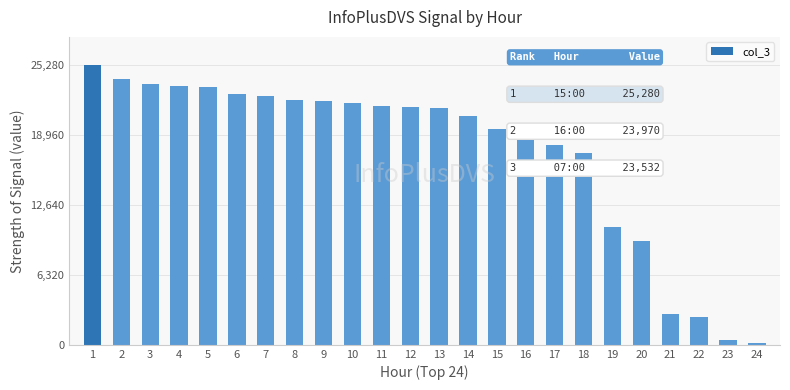

What is the average value?

17314